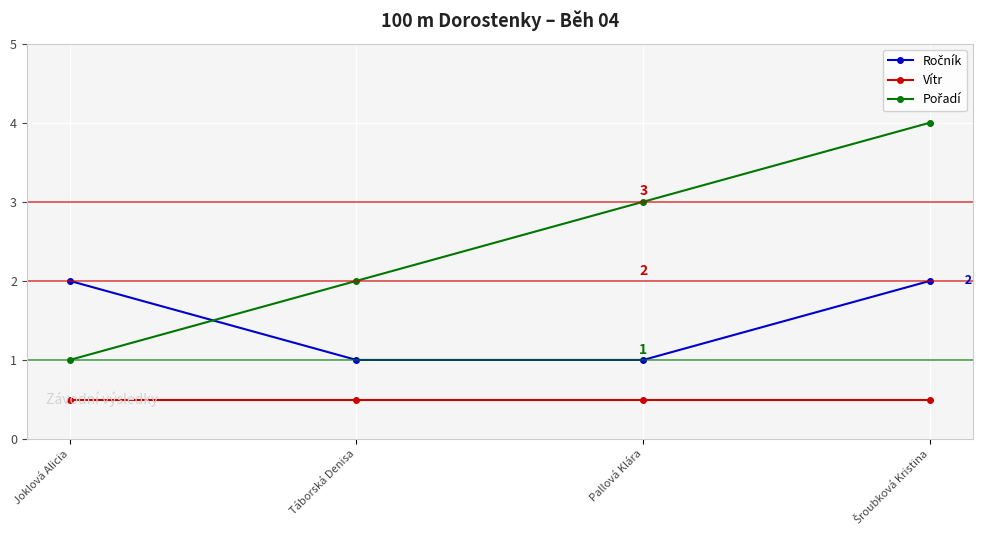

How many categories are shown in the chart?

4